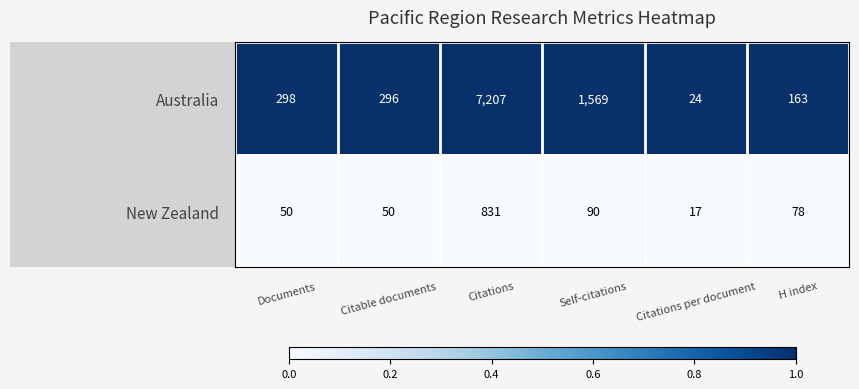

List the labels in order of Australia value, smallest first.

Citations per document, H index, Citable documents, Documents, Self-citations, Citations